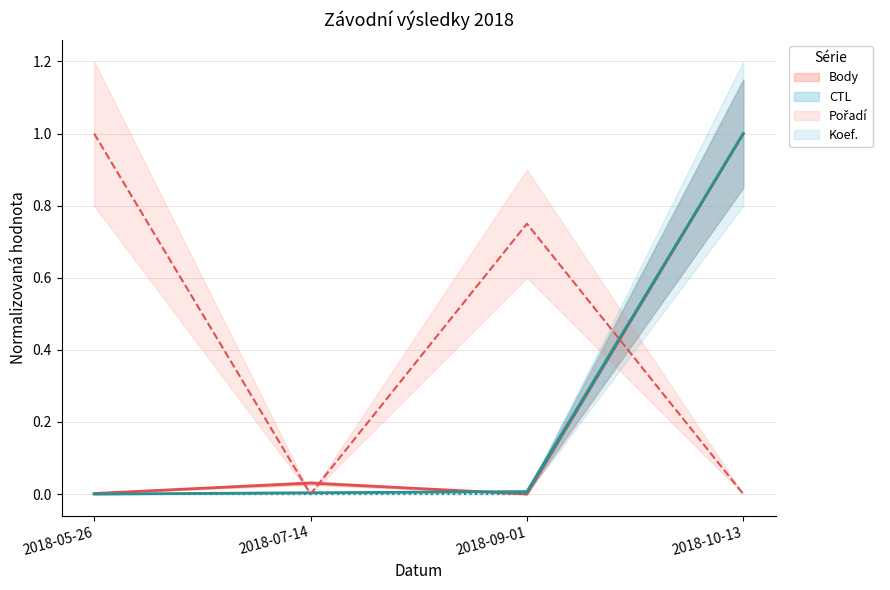

True or false: Body and Koef. cross at least once.

False